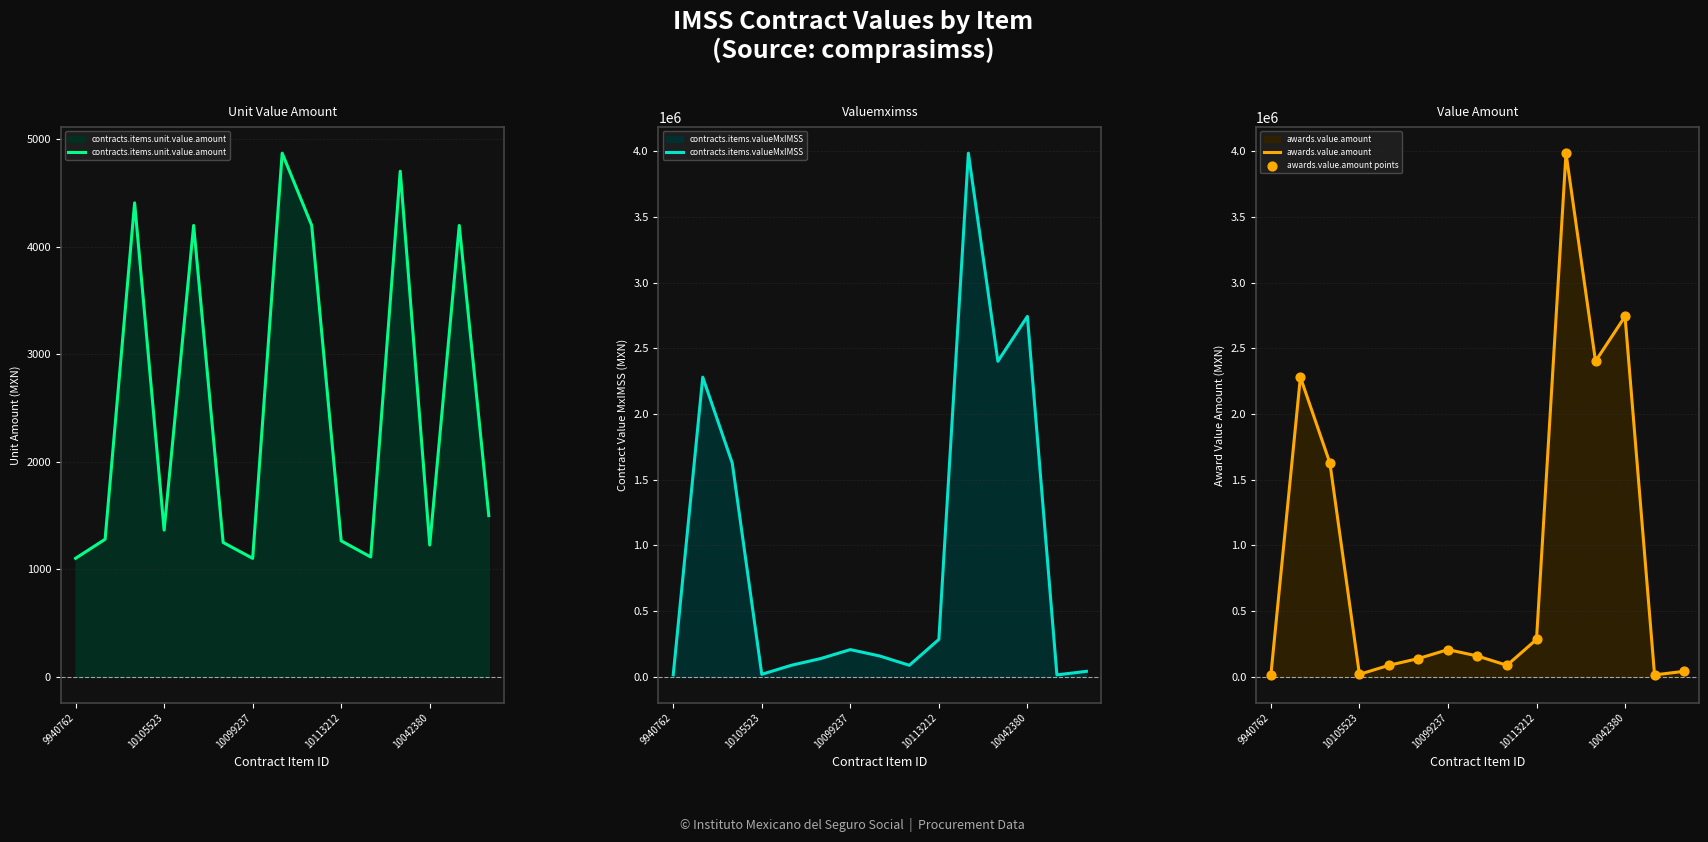

Is it true that awards.value.amount equals 19000.8 at 10105523?

True